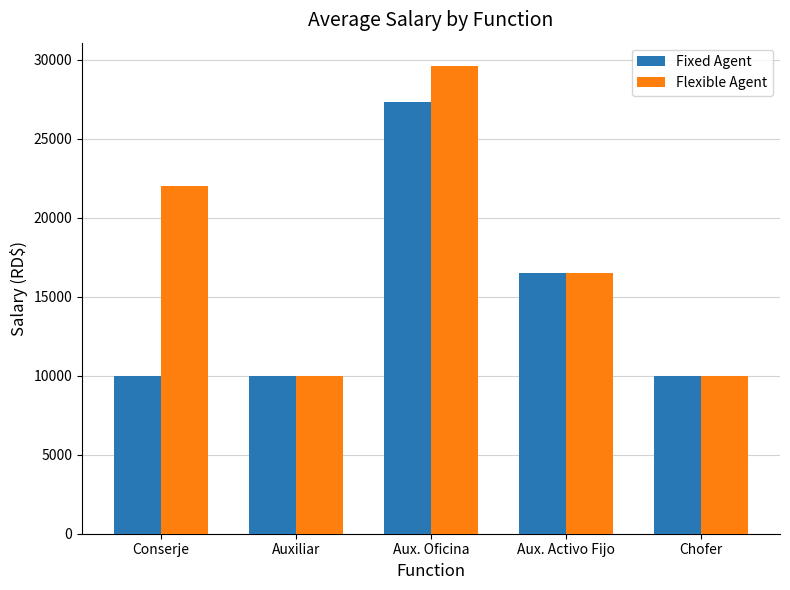

How many data points in Fixed Agent are above 10000?

2